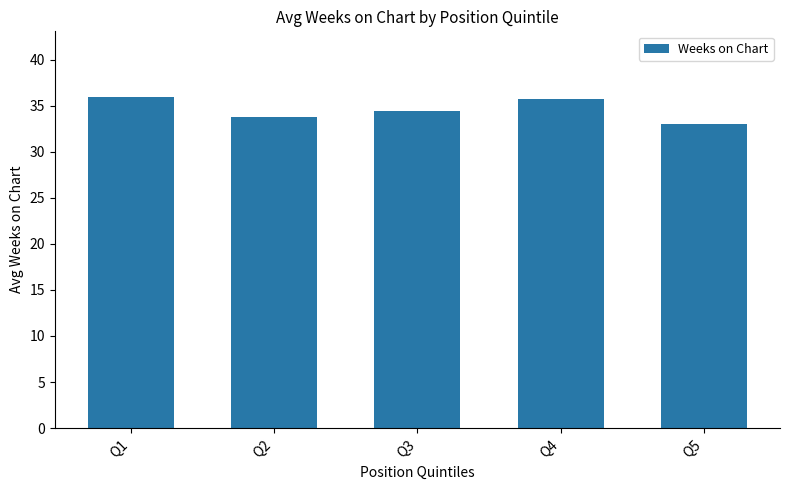

Which has a higher value, Q5 or Q4?

Q4